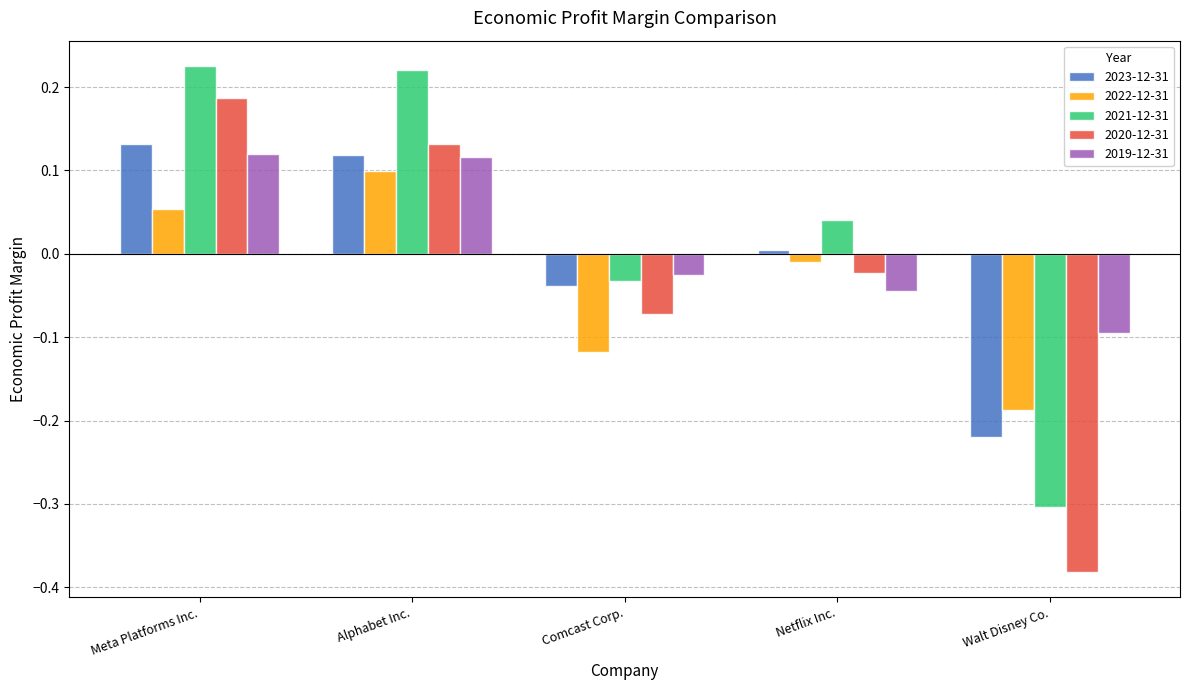

At how many categories does at least one series exceed 0?

3